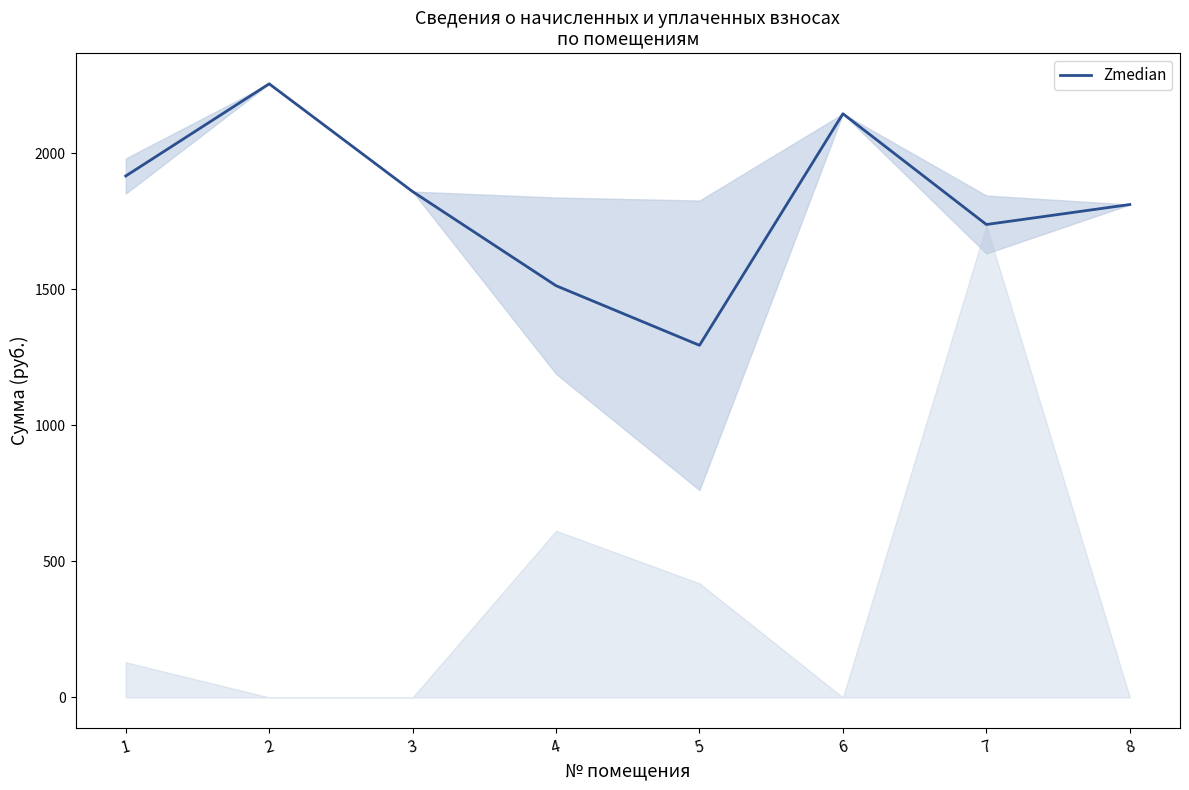

What value does the data have at 1?

1915.8